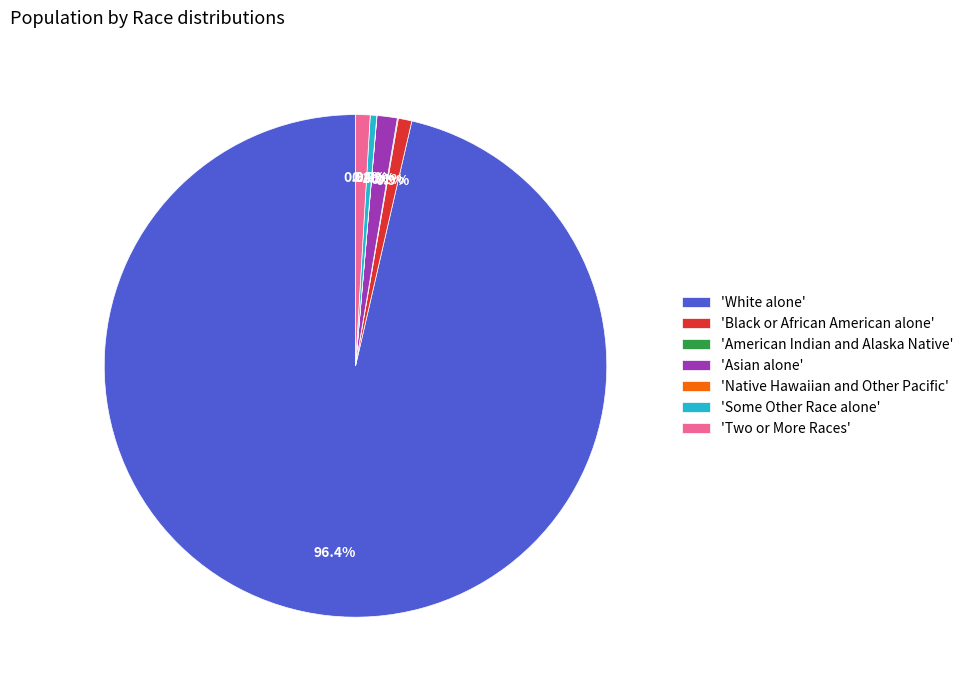

Which slice is the largest?

'White alone'